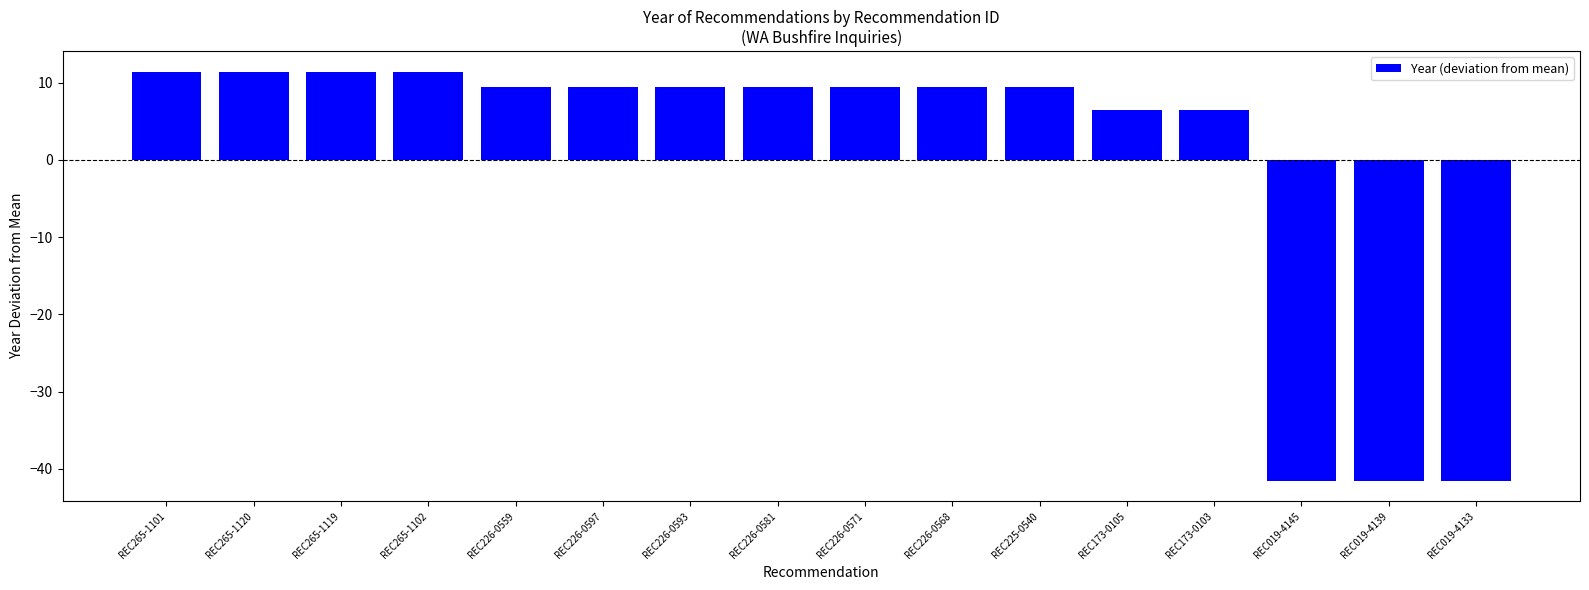

Reading left to right, list all the values displayed in this chart.

11.4	11.4	11.4	11.4	9.4	9.4	9.4	9.4	9.4	9.4	9.4	6.4	6.4	-41.6	-41.6	-41.6